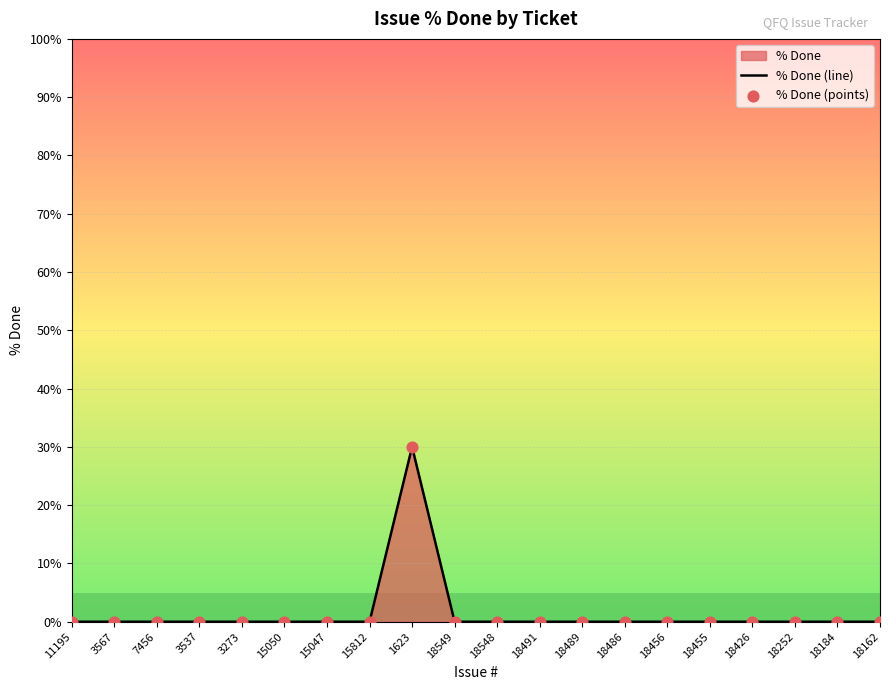

Which series contains the lowest Y value?

% Done (line)